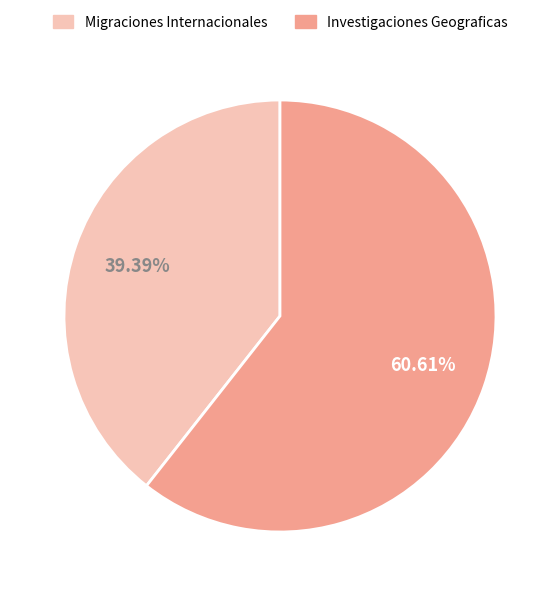

What percentage is the Migraciones Internacionales slice, to the nearest percent?

39%